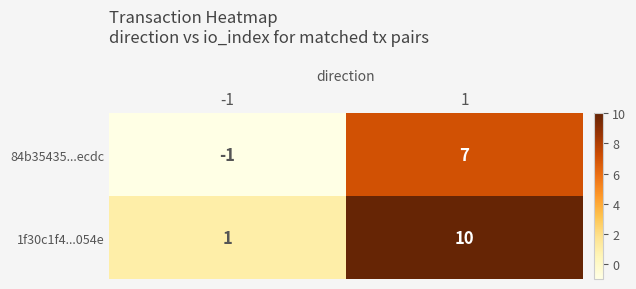

What is the average value of the 84b35435...ecdc series?

3